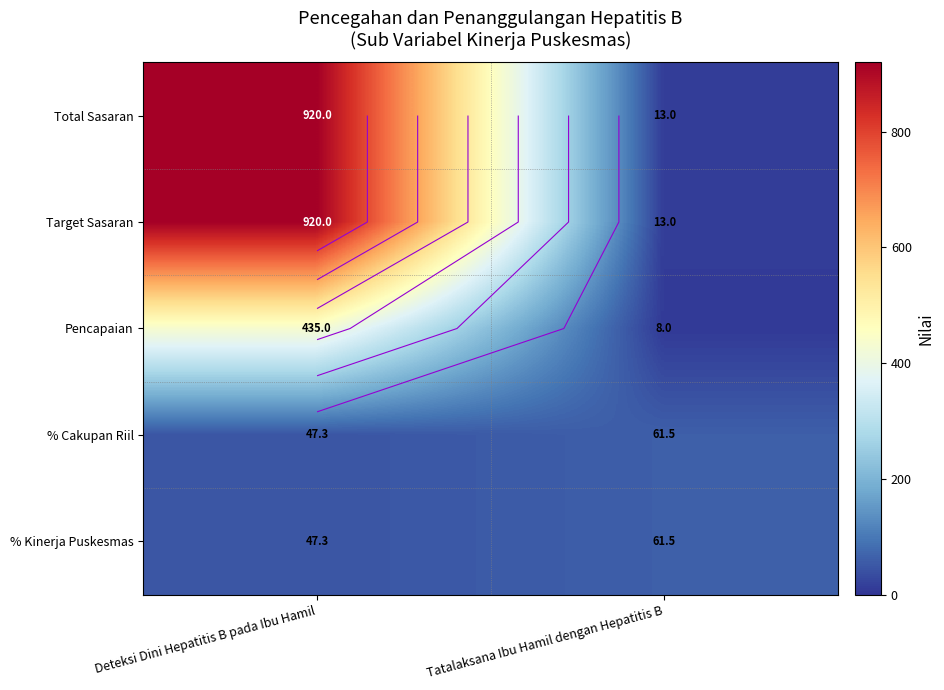

At how many categories does at least one series exceed 140?

1